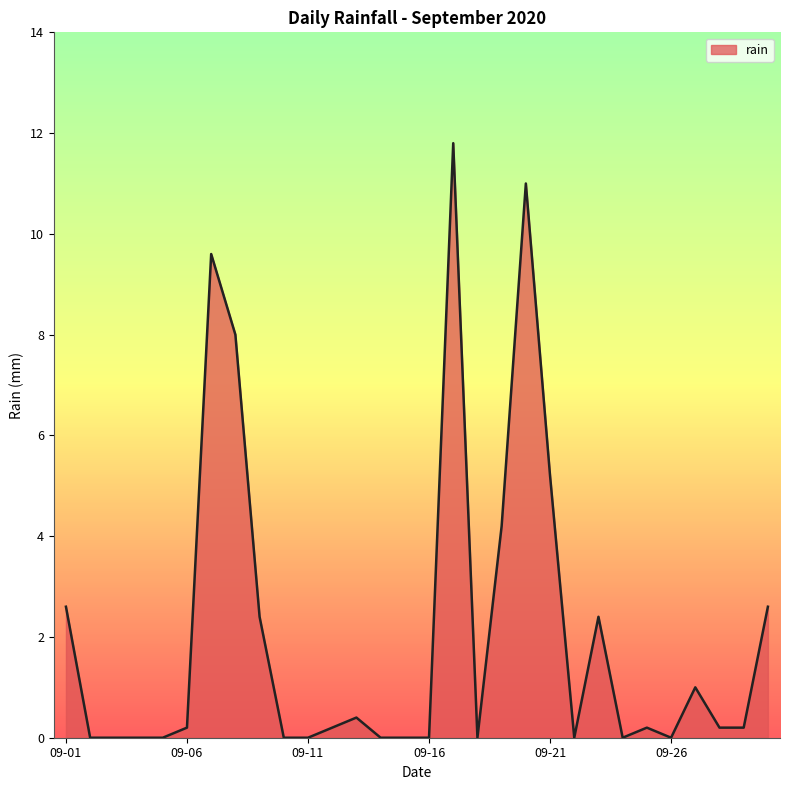

What is the maximum value shown in the chart?

11.8